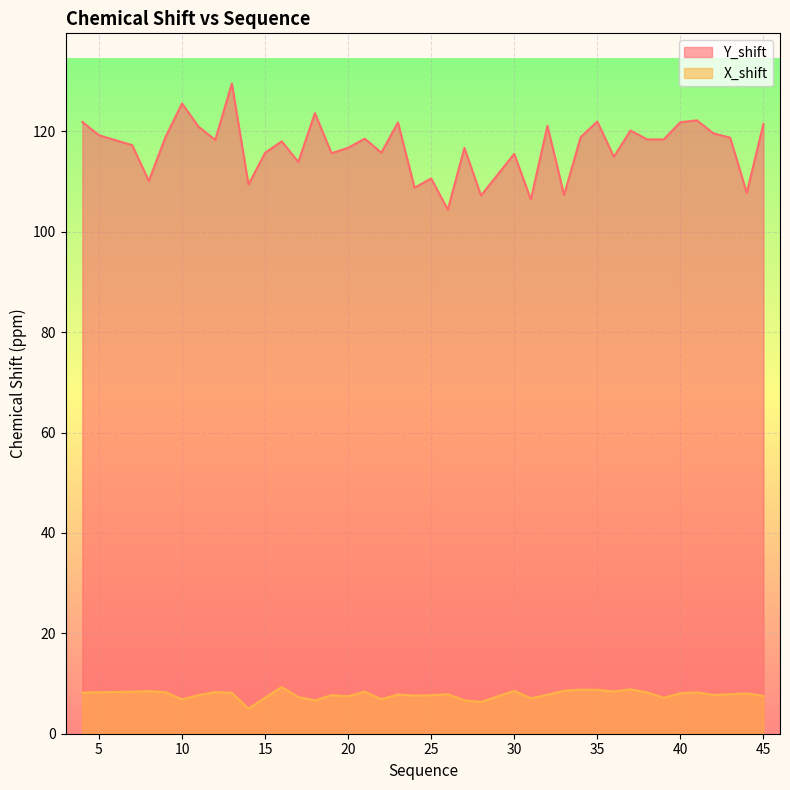

Which category has the lowest value across all series?

14